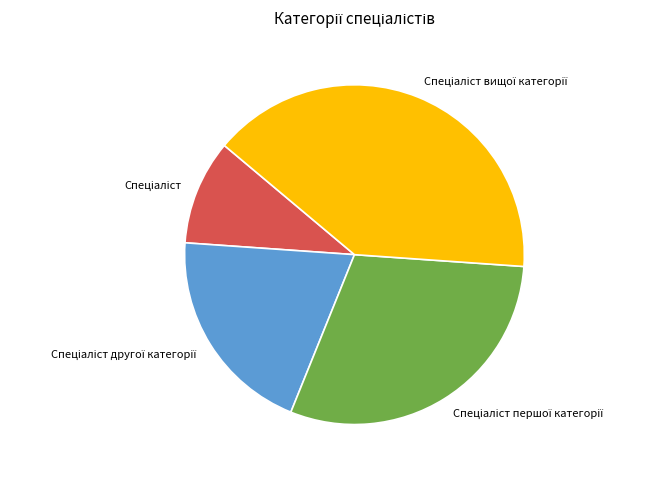

Is there a majority slice in this chart?

No